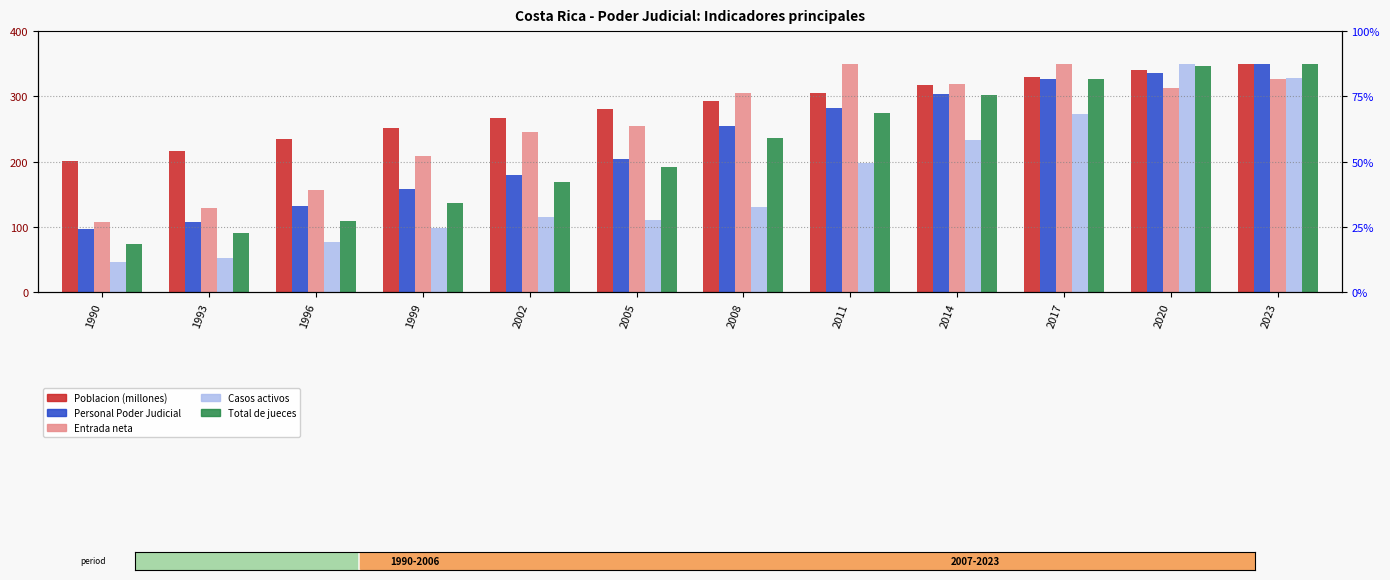

What is the difference between the maximum and minimum values in the Personal Poder Judicial series?

253.2